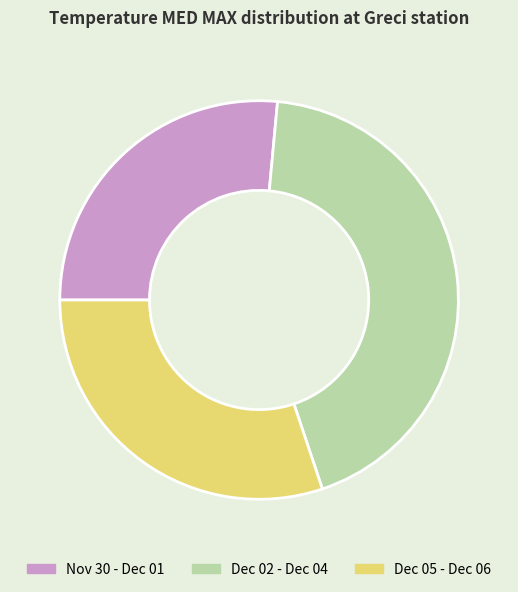

Count the number of slices in the pie.

3